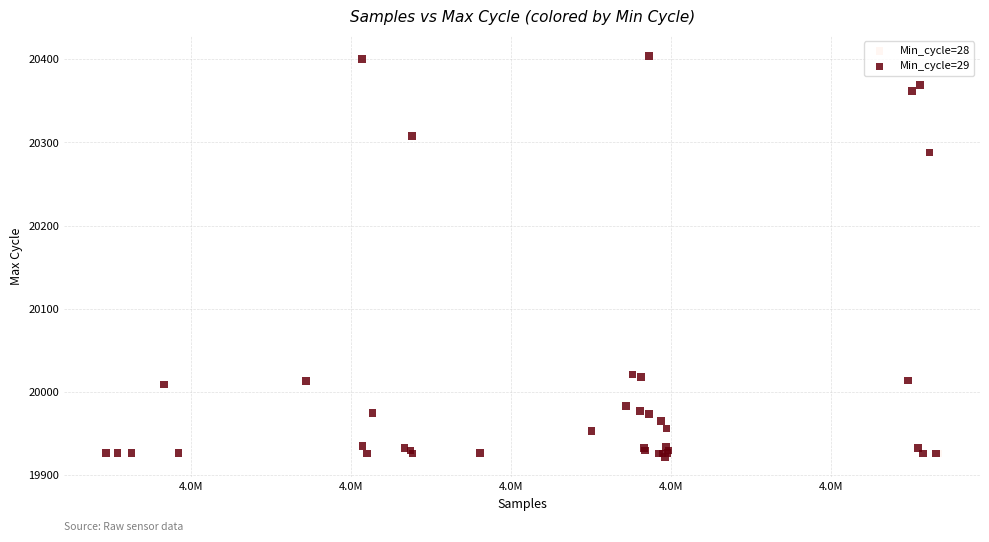

What are all the series names shown in the legend?

Min_cycle=28, Min_cycle=29